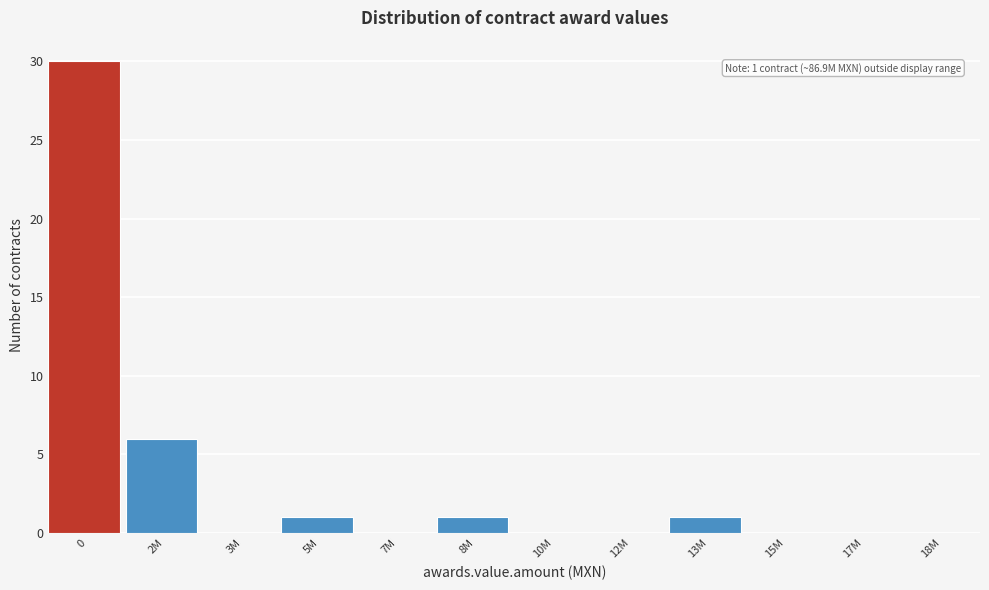

Reading left to right, list all the values displayed in this chart.

0=30	2M=6	3M=0	5M=1	7M=0	8M=1	10M=0	12M=0	13M=1	15M=0	17M=0	18M=0